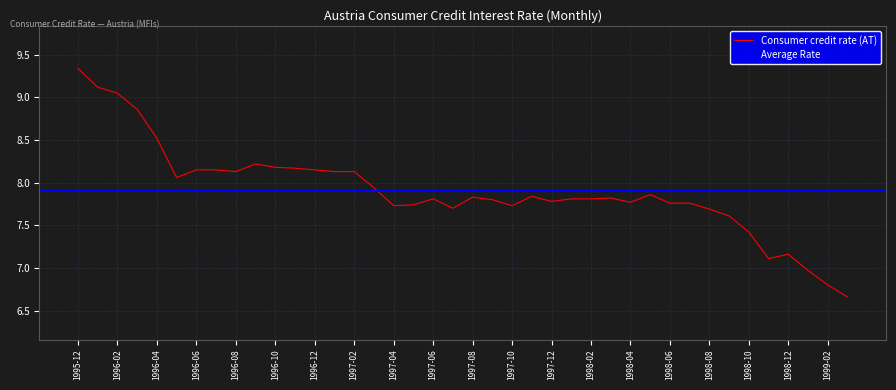

The chart shows a value of 8.2 at 1996-11. True or false?

True